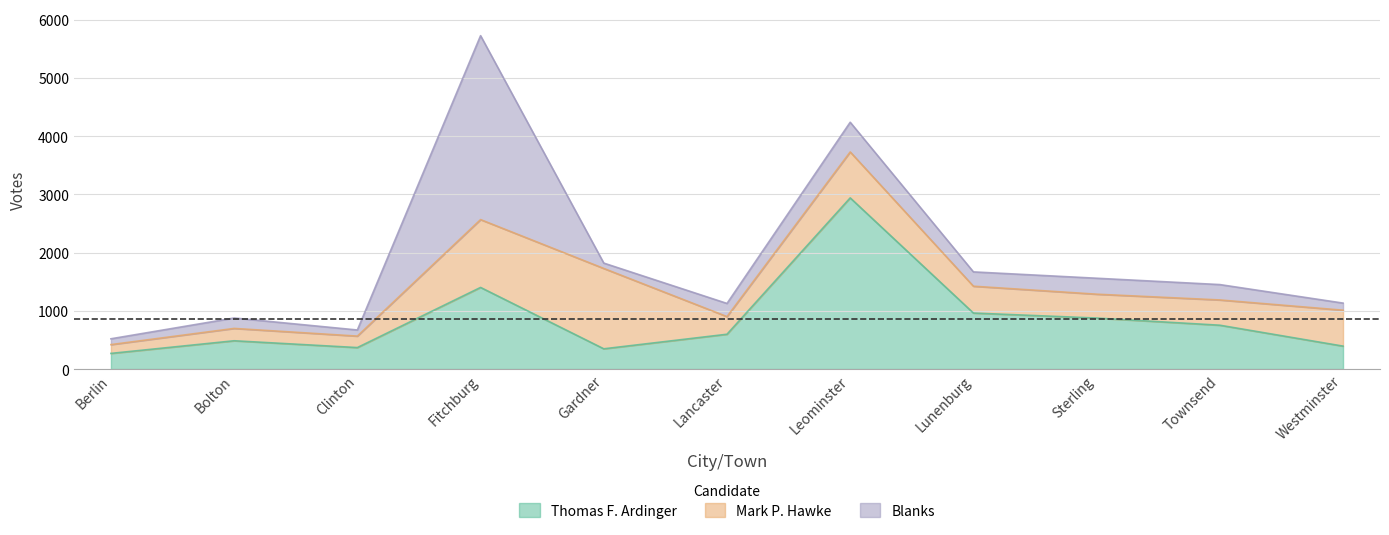

Does the chart display data point markers on the line(s)?

No